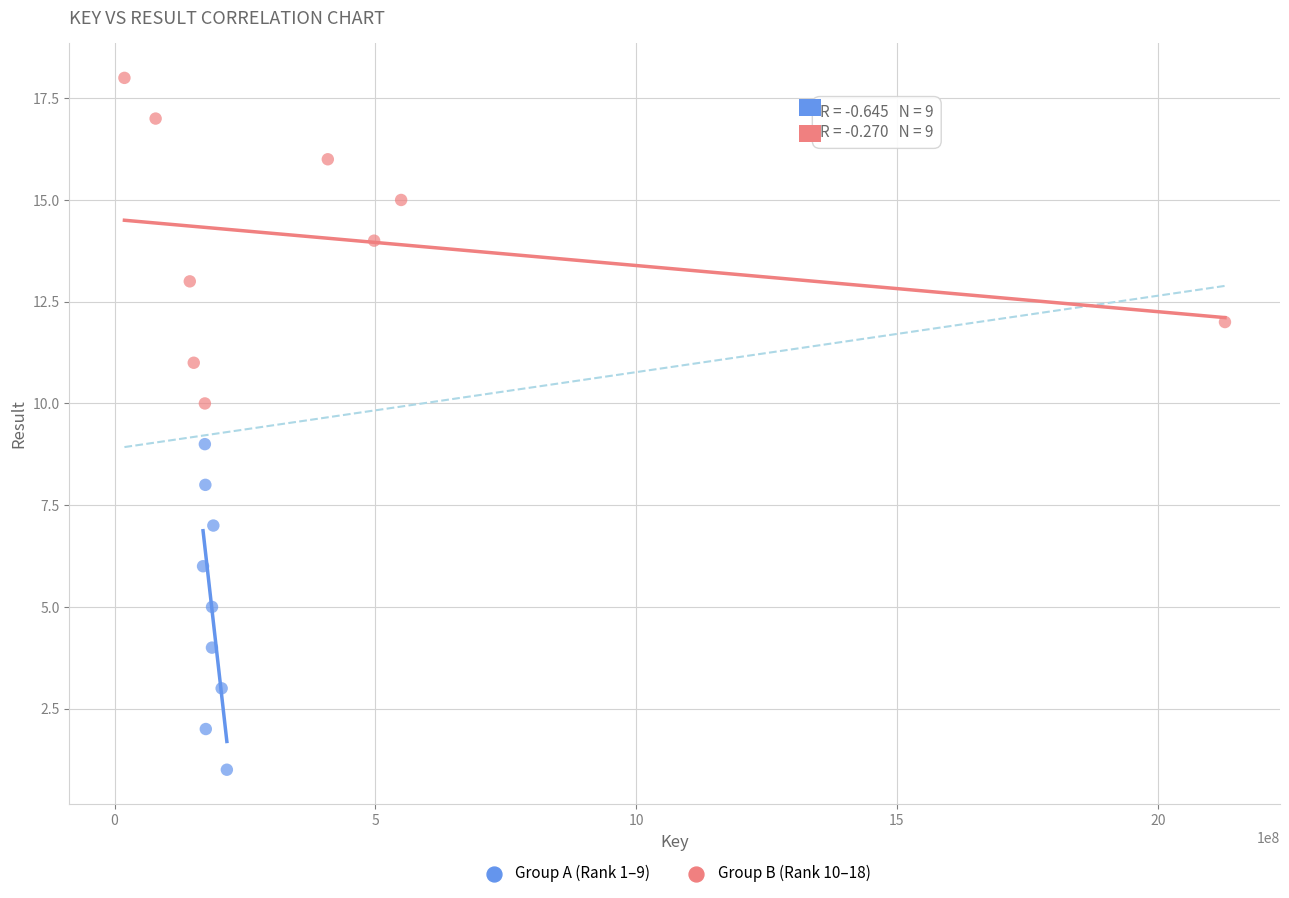

Which series contains the highest Y value?

Group B (Rank 10–18)